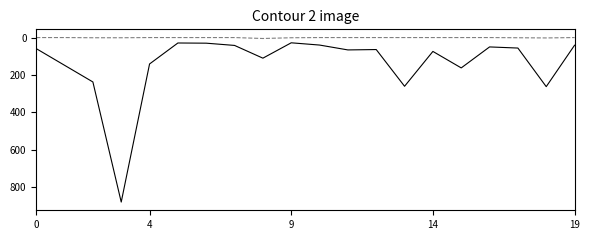

What is the greatest value displayed?

878